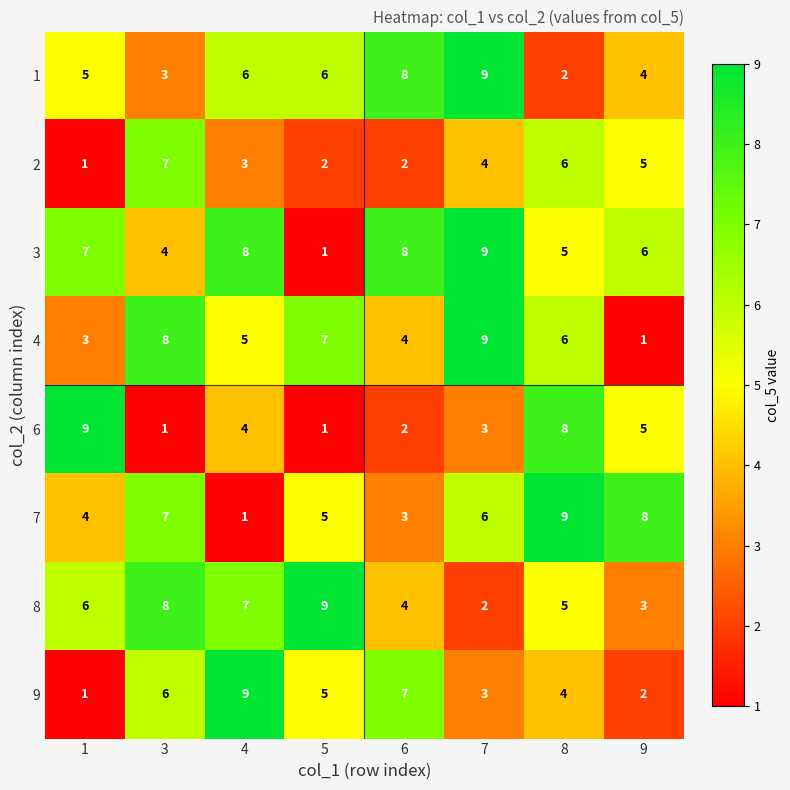

What is the difference between the 3 values at 4 and 5?

7